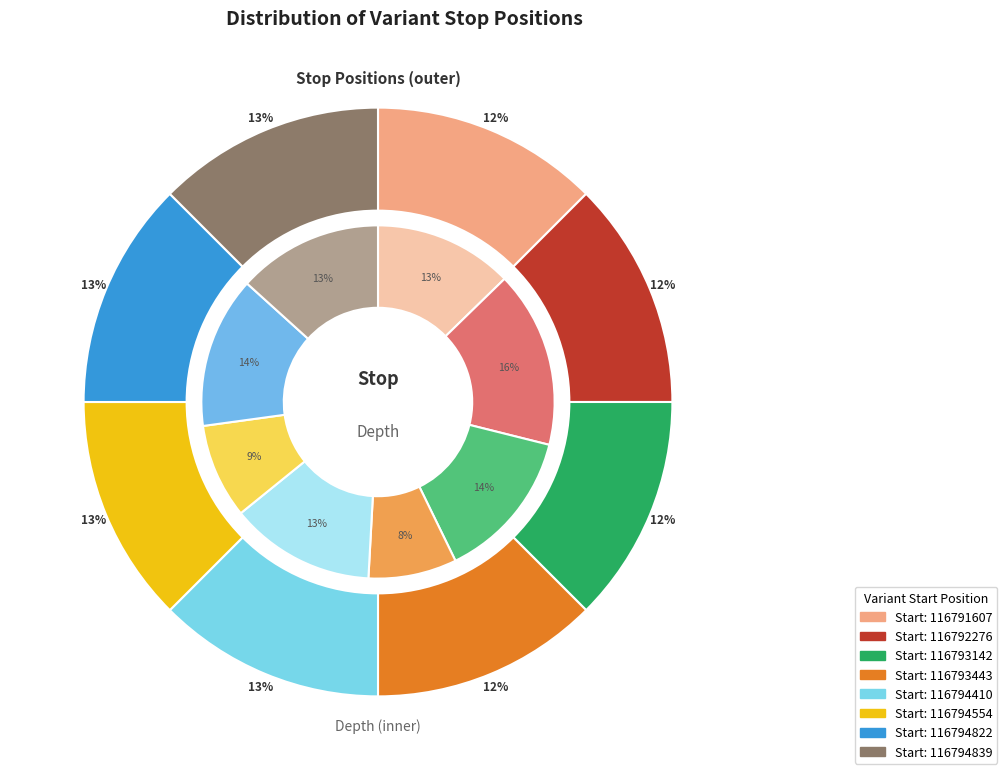

True or false: 116794554 accounts for 1% of the total.

False